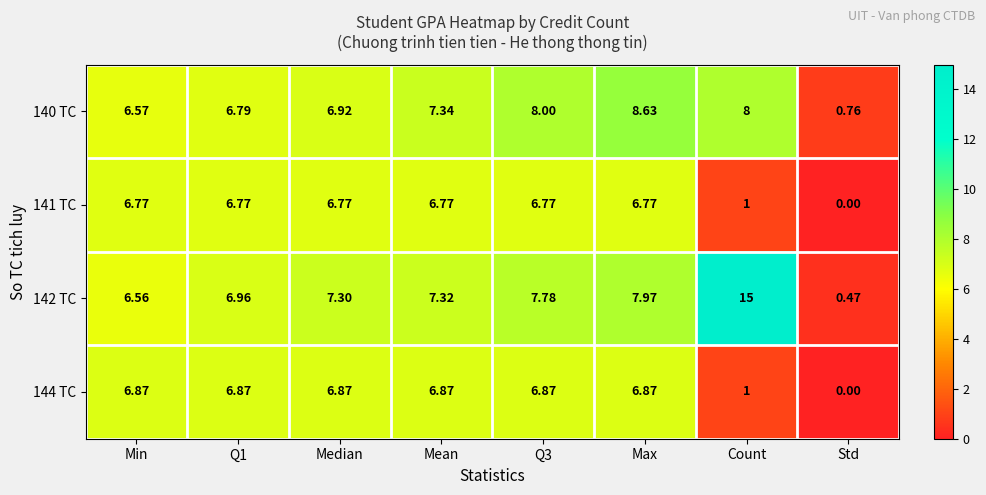

Which label corresponds to the largest value in the chart?

Count